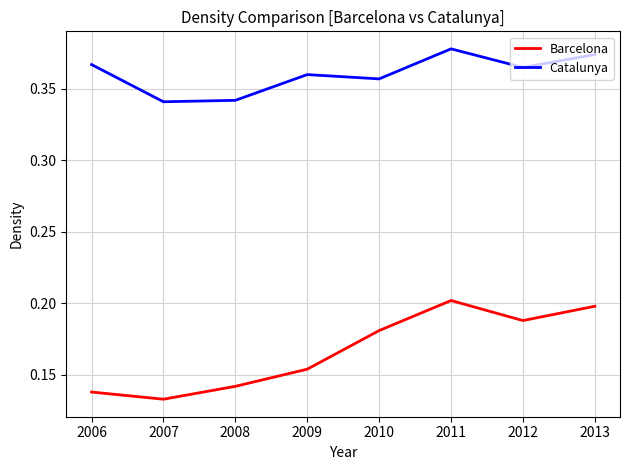

How many lines are shown in the chart?

2